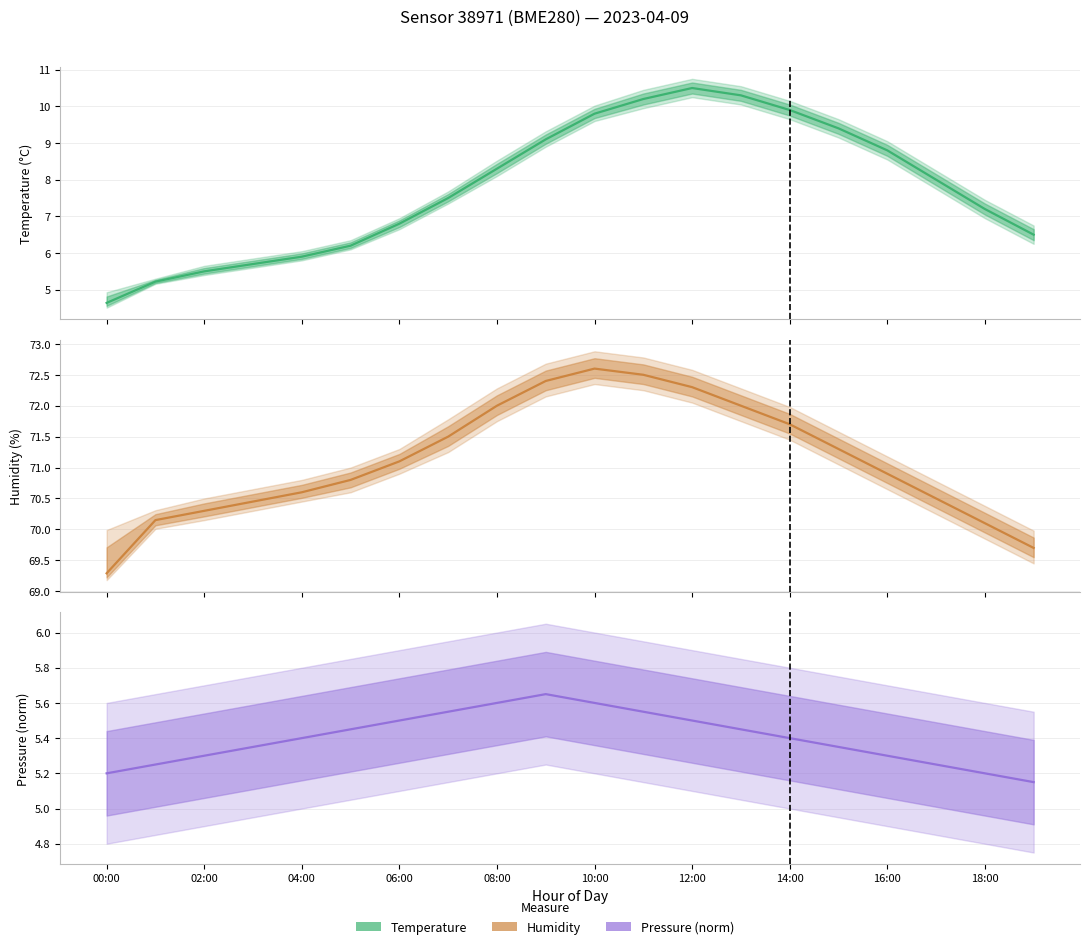

How many times do Pressure (norm) and Temperature cross each other?

1